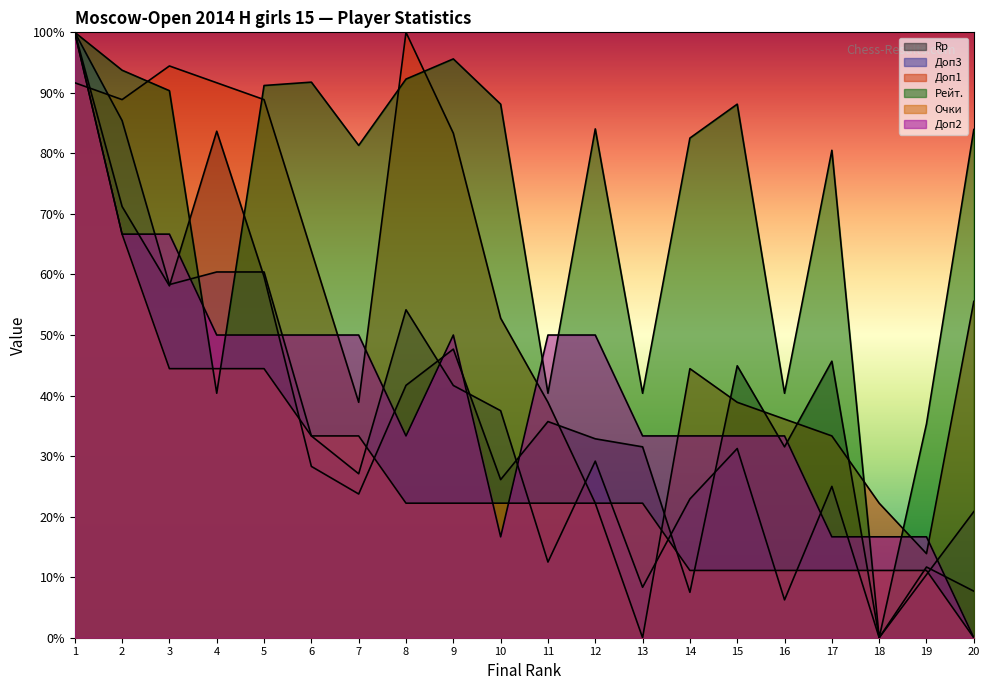

True or false: Rp and Очки cross at least once.

True